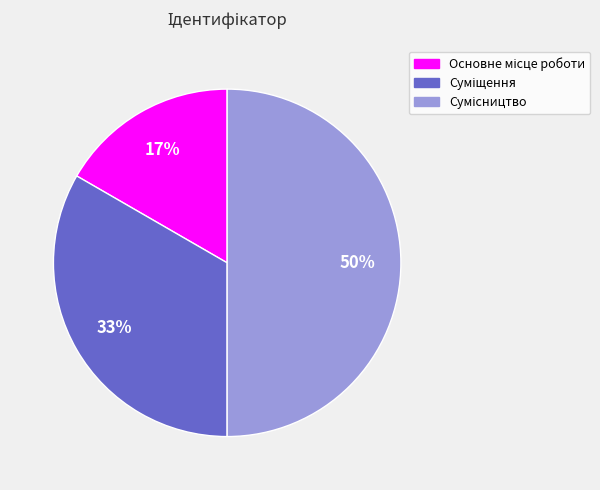

To the nearest percent, what is the average slice percentage?

33%